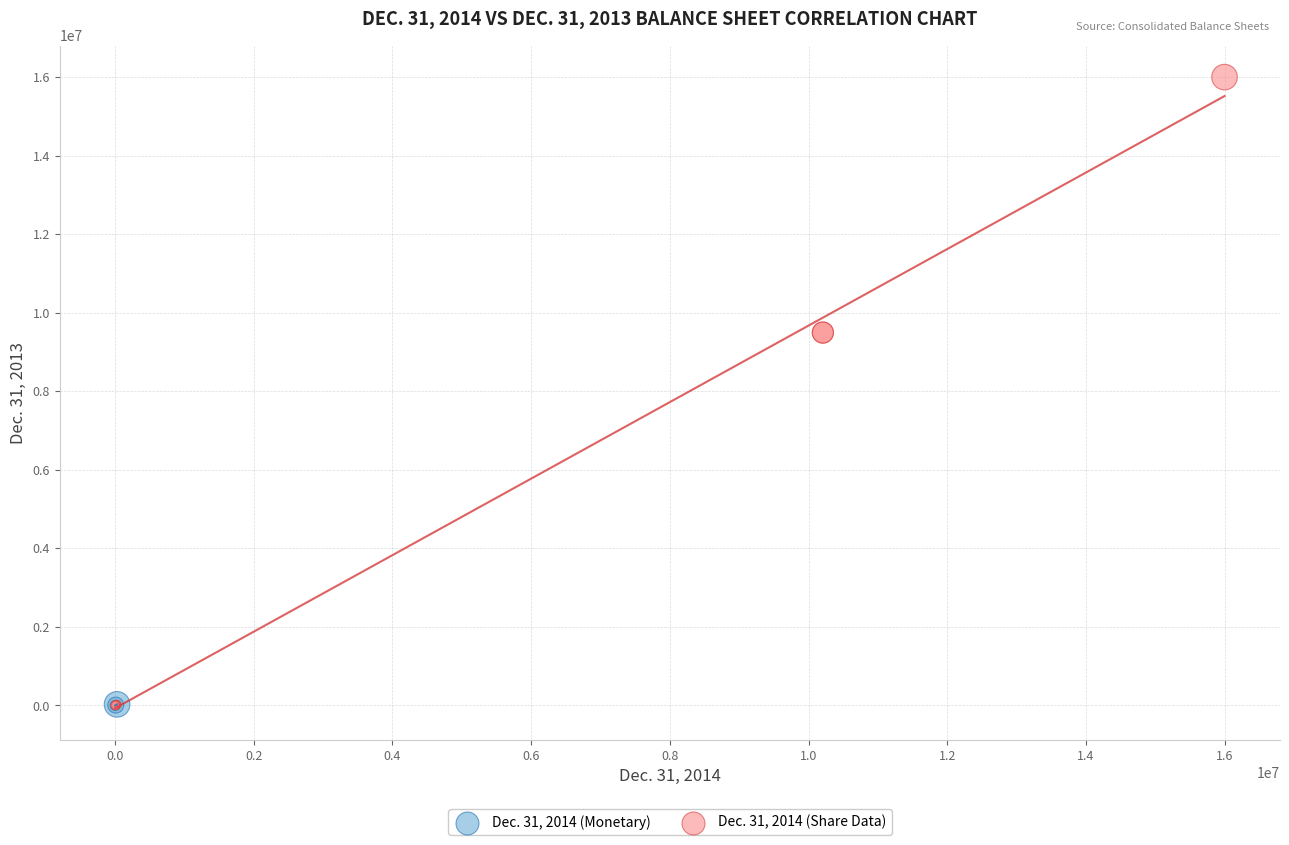

Which series has the largest Y range (max minus min)?

Dec. 31, 2014 (Share Data)